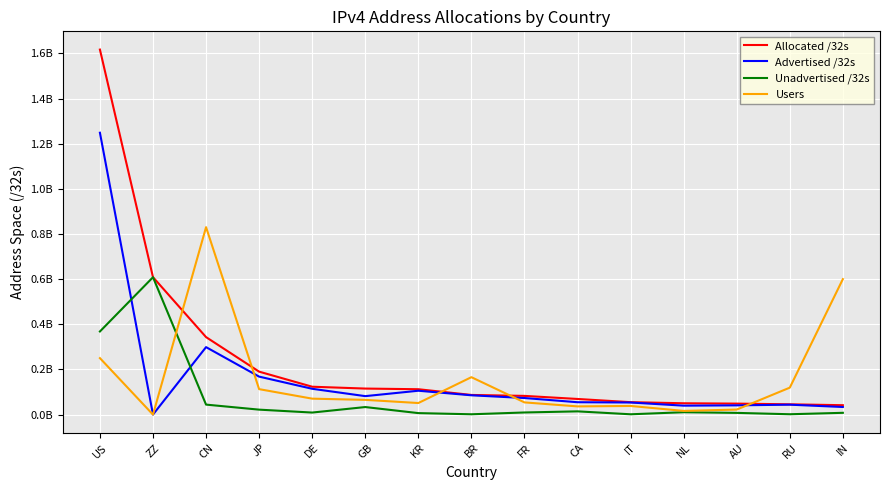

Does the chart display data point markers on the line(s)?

No